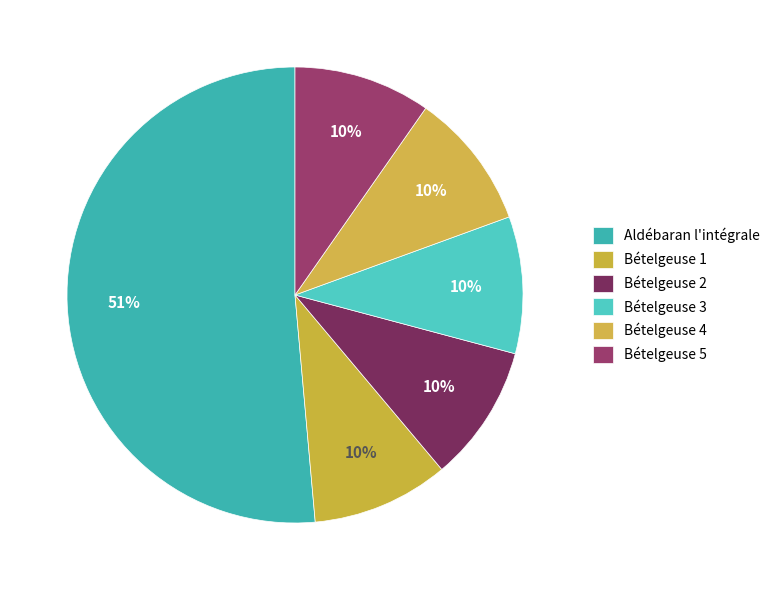

The Bételgeuse 3 slice represents 2% of the pie. True or false?

False